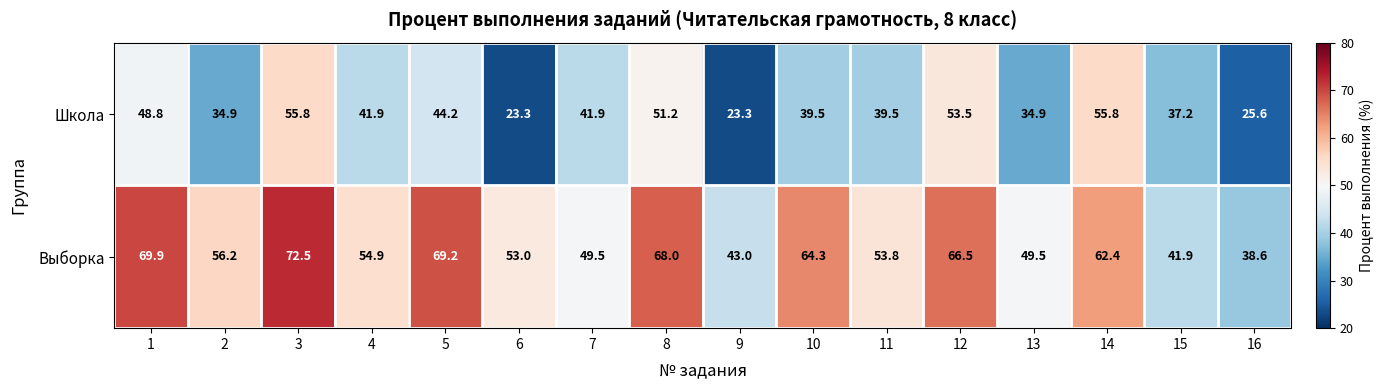

What is the smallest value displayed?

23.3